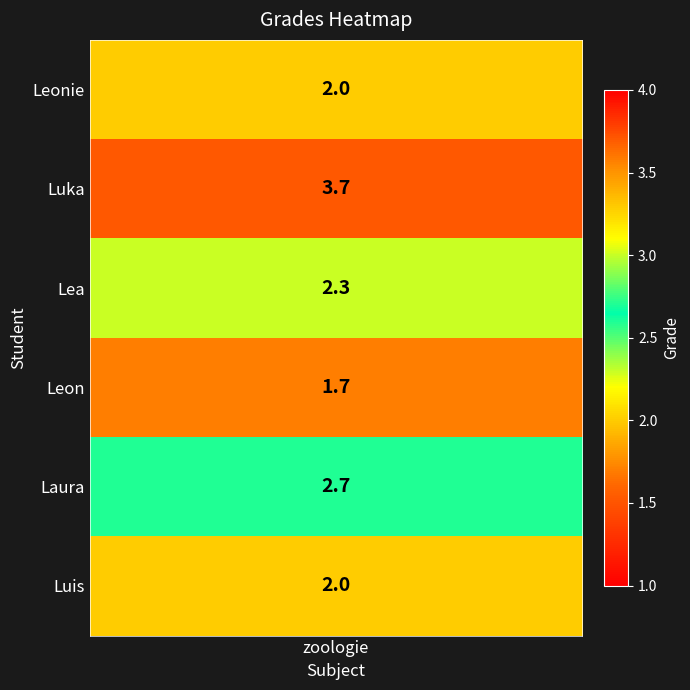

Where does the data first go above 2?

Luka